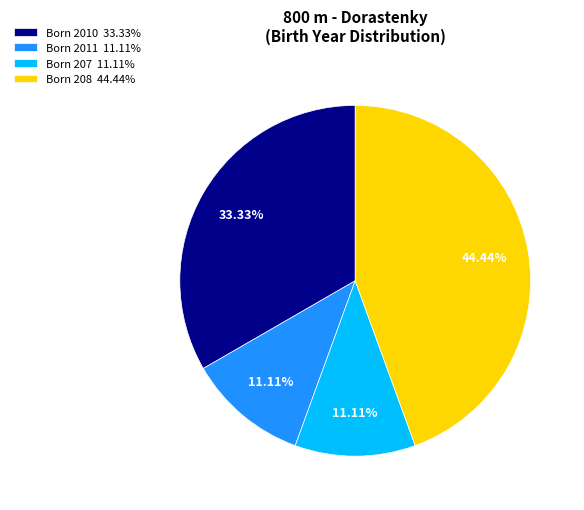

To the nearest percent, what is the difference between the largest and smallest slice percentages?

33%